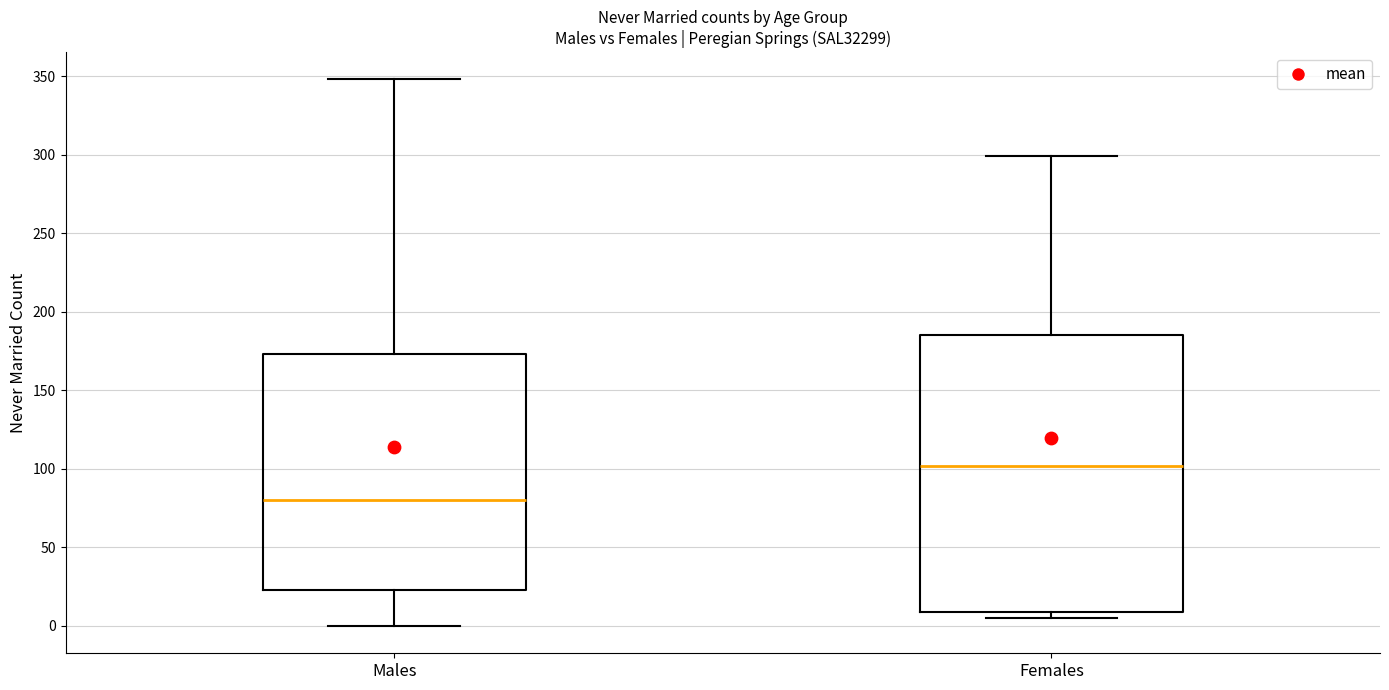

Where does the upper whisker of the box for Males end on the y-axis? The values are not printed on the chart, so give them approximately, as read against the axis.

350